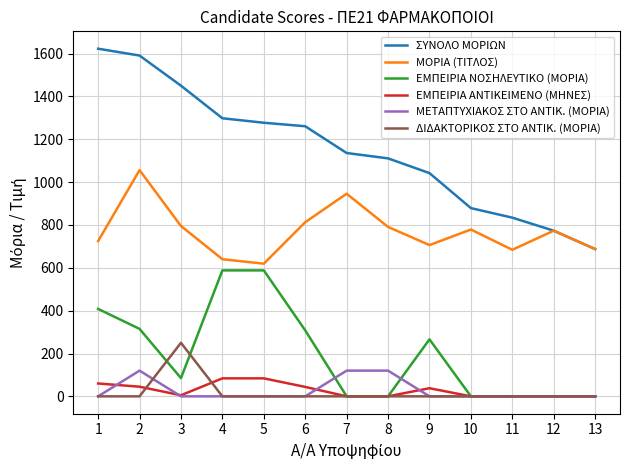

How many series are shown in this chart?

6